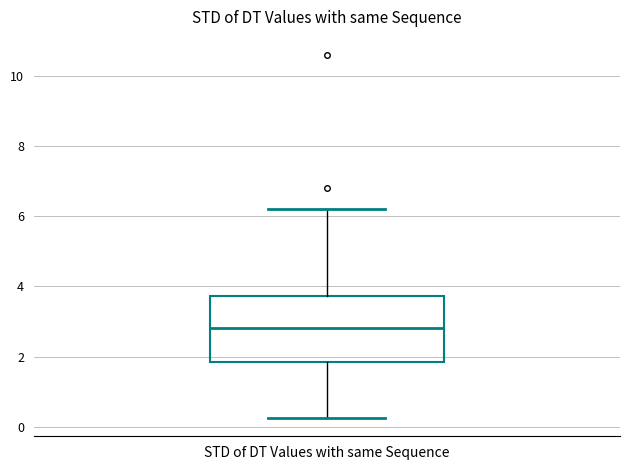

Transcribe this box plot: give where the median line is, the range the box spans, and where the two whiskers end, as read against the y-axis. The values are not printed on the chart, so give them approximately, as read against the axis.

median 2.8, box 1.8 to 3.8, whiskers 0.2 to 6.2